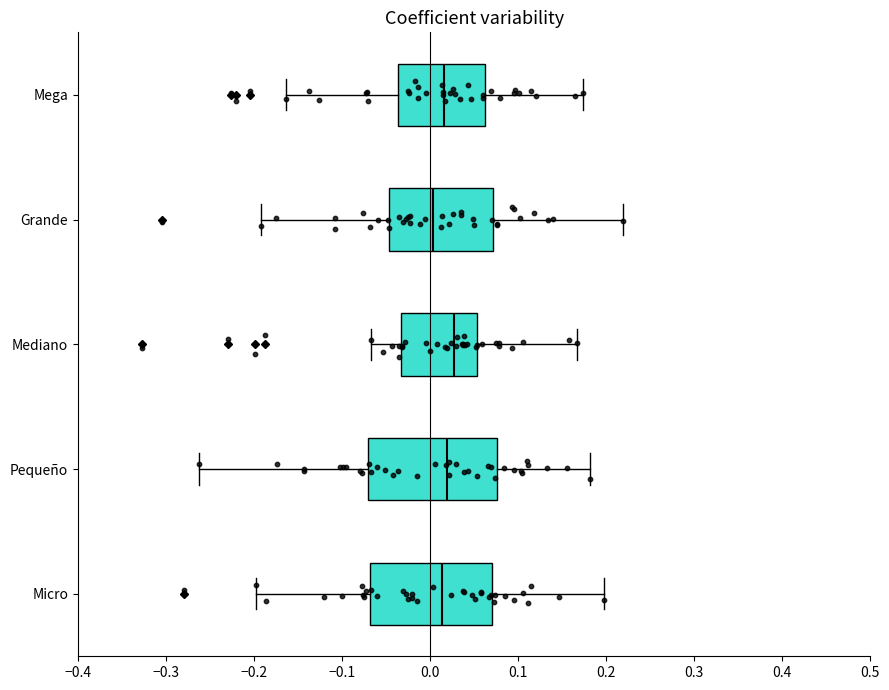

Where does the right whisker of the box for Mega end on the x-axis? The values are not printed on the chart, so give them approximately, as read against the axis.

0.17